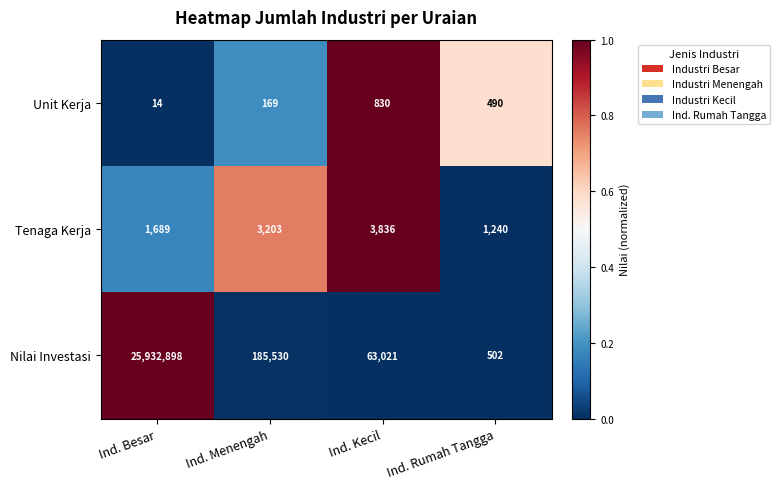

What is the difference between the second highest and minimum values in the Tenaga Kerja series?

1963